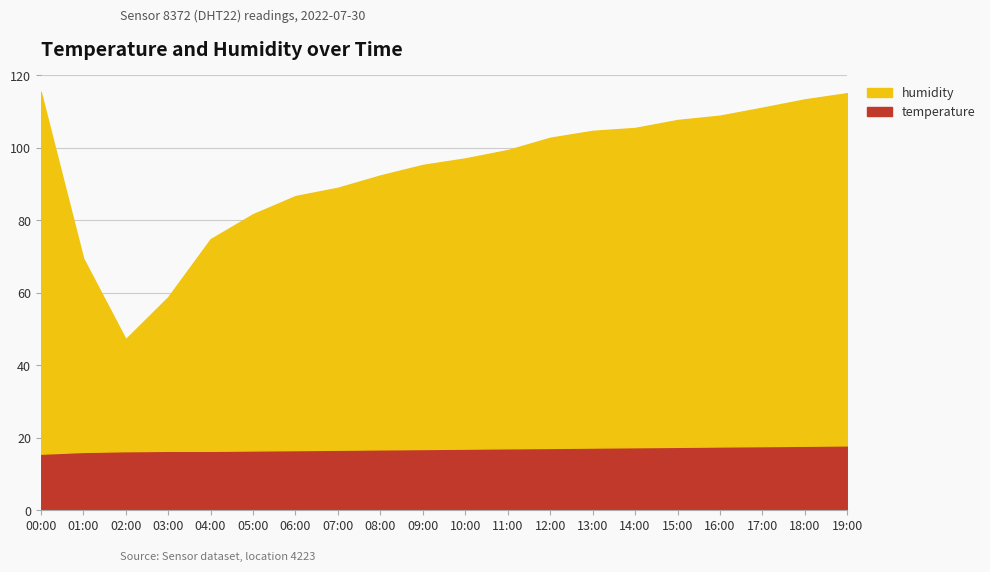

What is the difference between the highest and lowest values at 07:00?

55.6